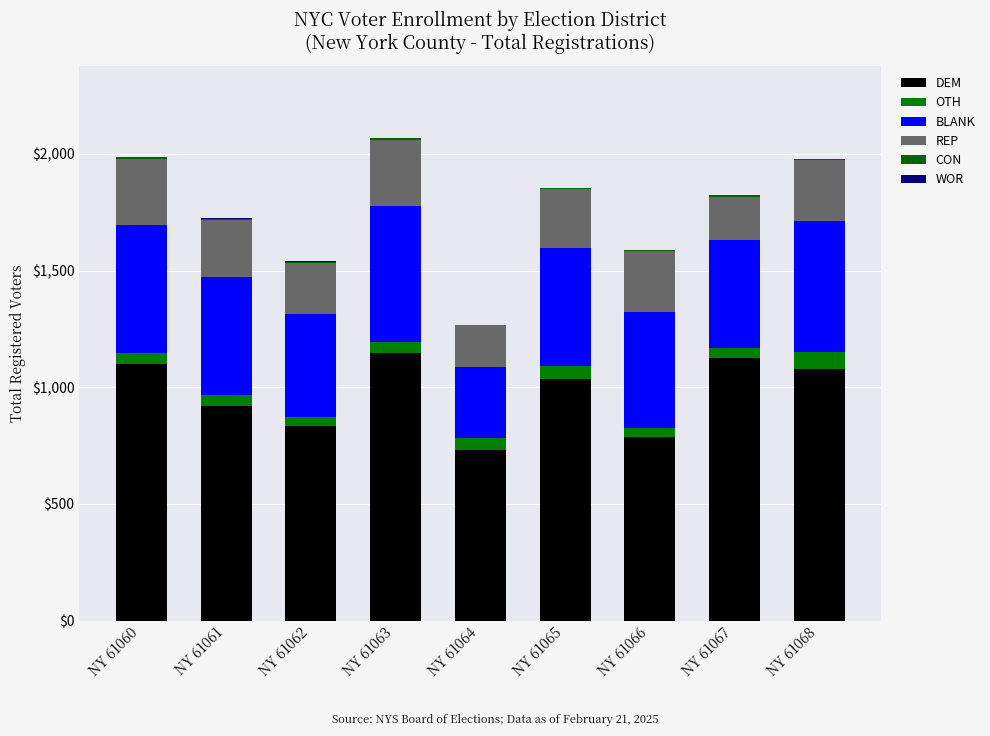

Which series changed the most between NY 61060 and NY 61062?

DEM